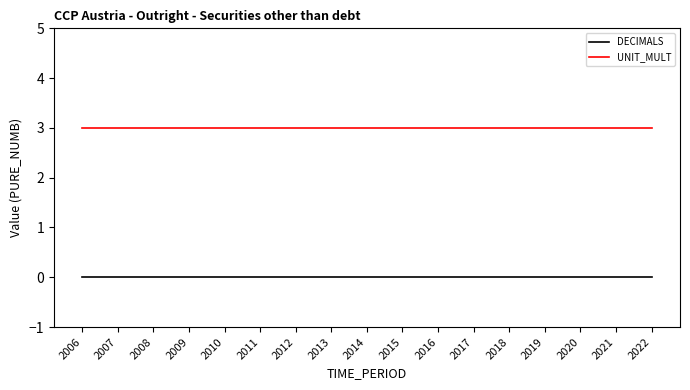

The value of UNIT_MULT at 2017 is 3. True or false?

True